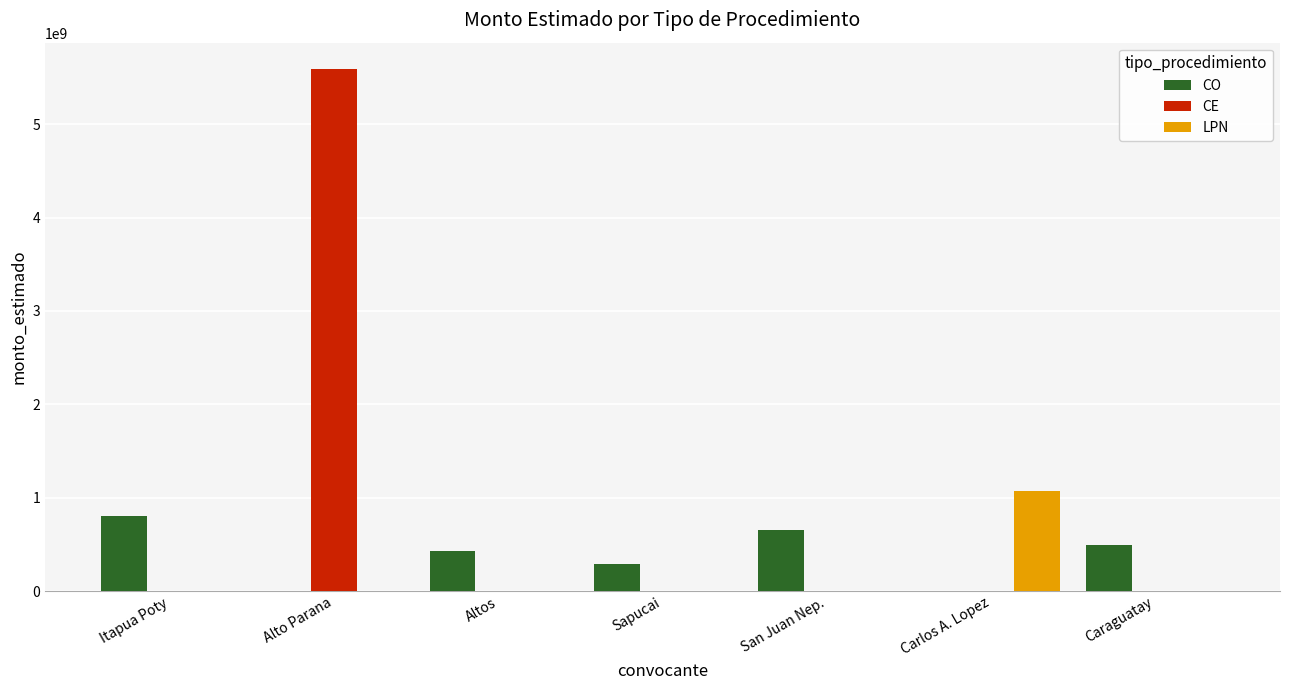

Where is CO nearest to the value 403660800?

Altos